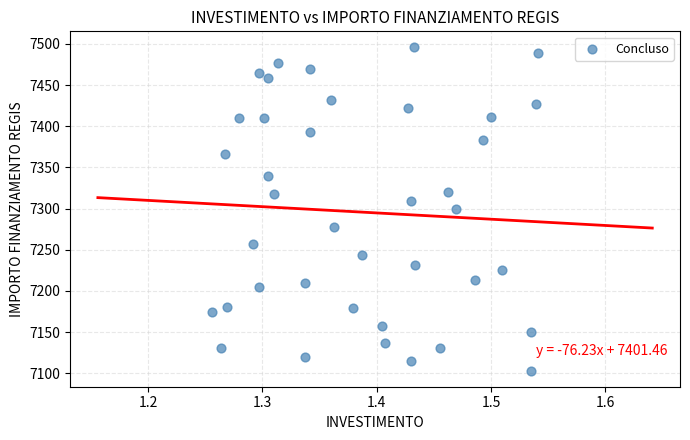

What is the range of X values (max minus min)?

0.3